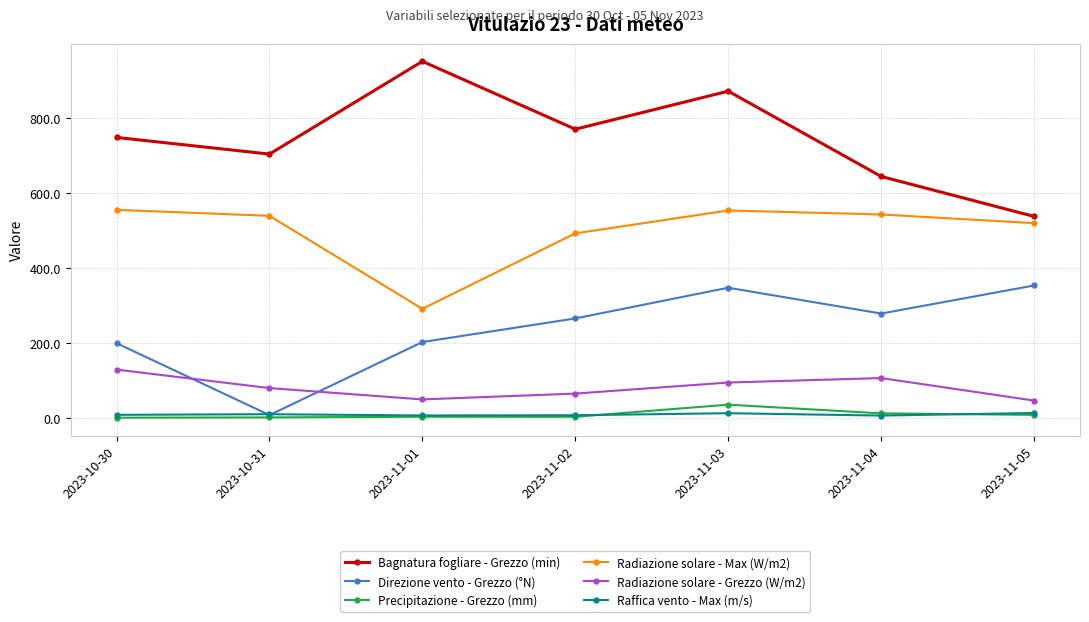

True or false: Radiazione solare - Max (W/m2) and Direzione vento - Grezzo (°N) intersect in this chart.

False